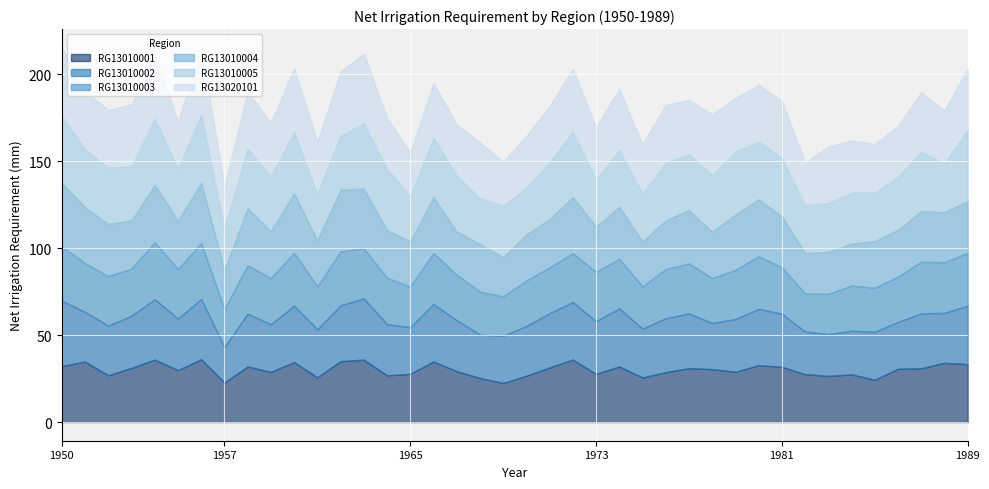

In RG13010005, how many points are lower than both neighbors (excluding endpoints)?

15